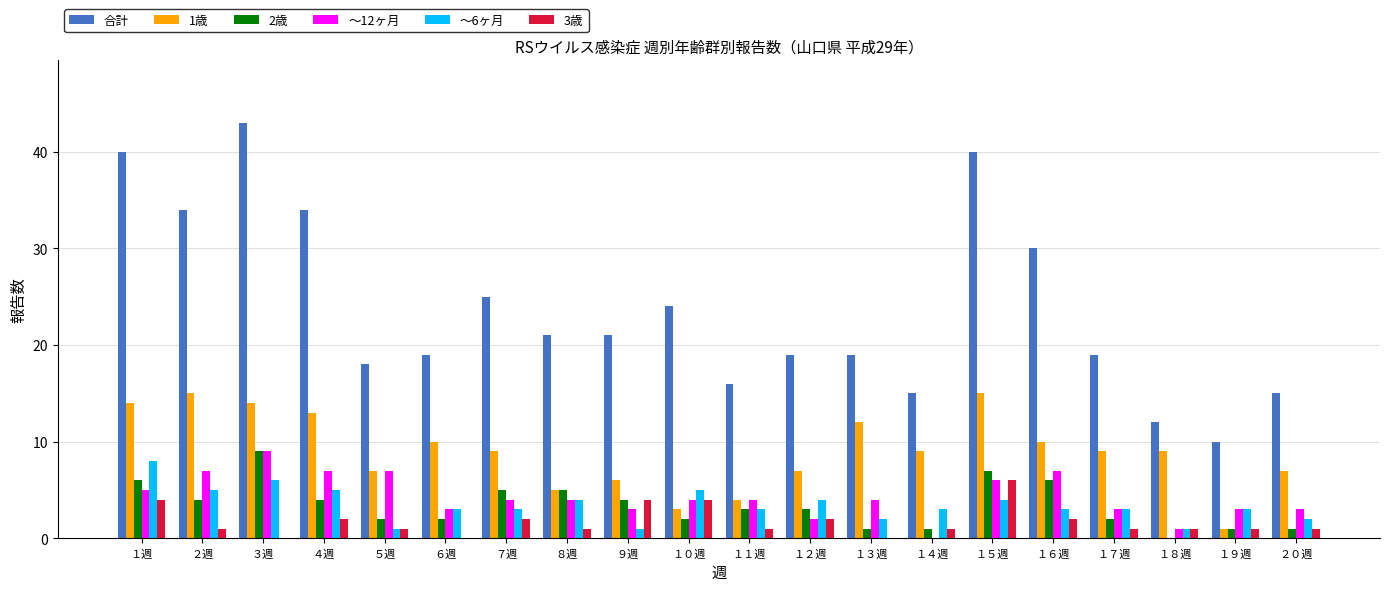

True or false: 3歳 has a value of 2 at １３週.

False